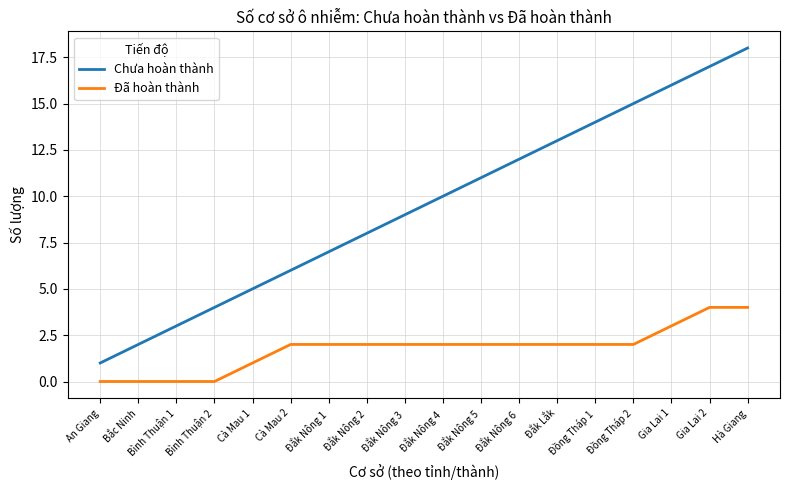

True or false: Chưa hoàn thành and Đã hoàn thành intersect in this chart.

False